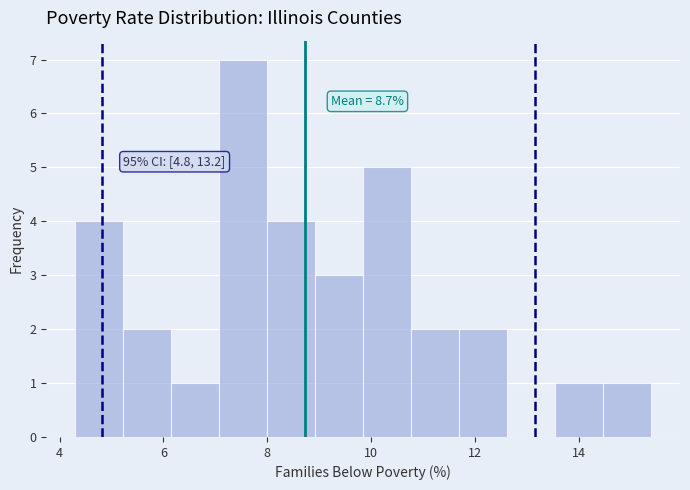

Over which range of the x-axis is the bar tallest?

7.0 to 8.0